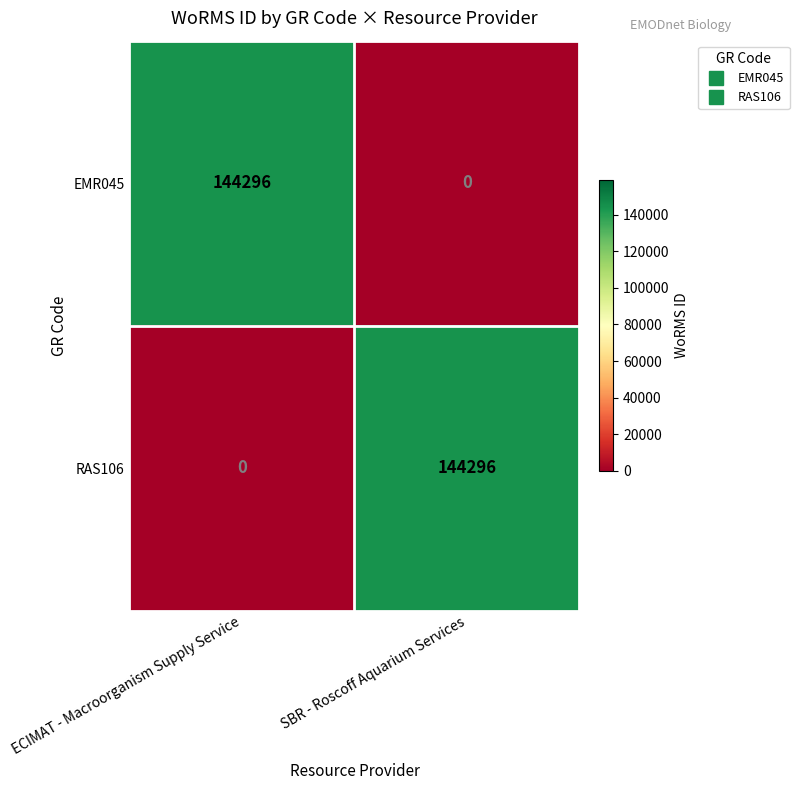

How many data points does each series have?

2